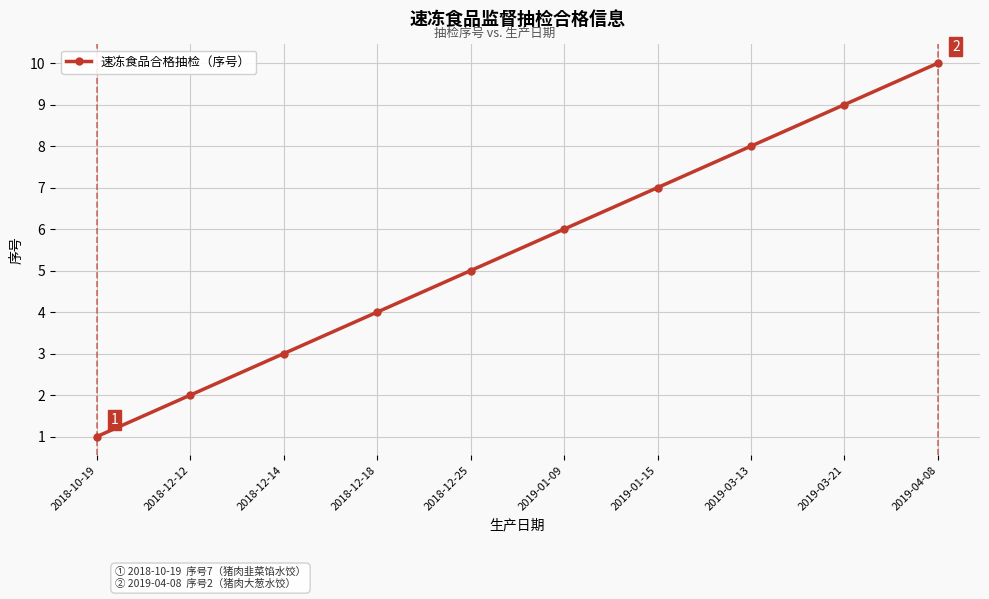

What is the value of the 2nd point from the left?

2